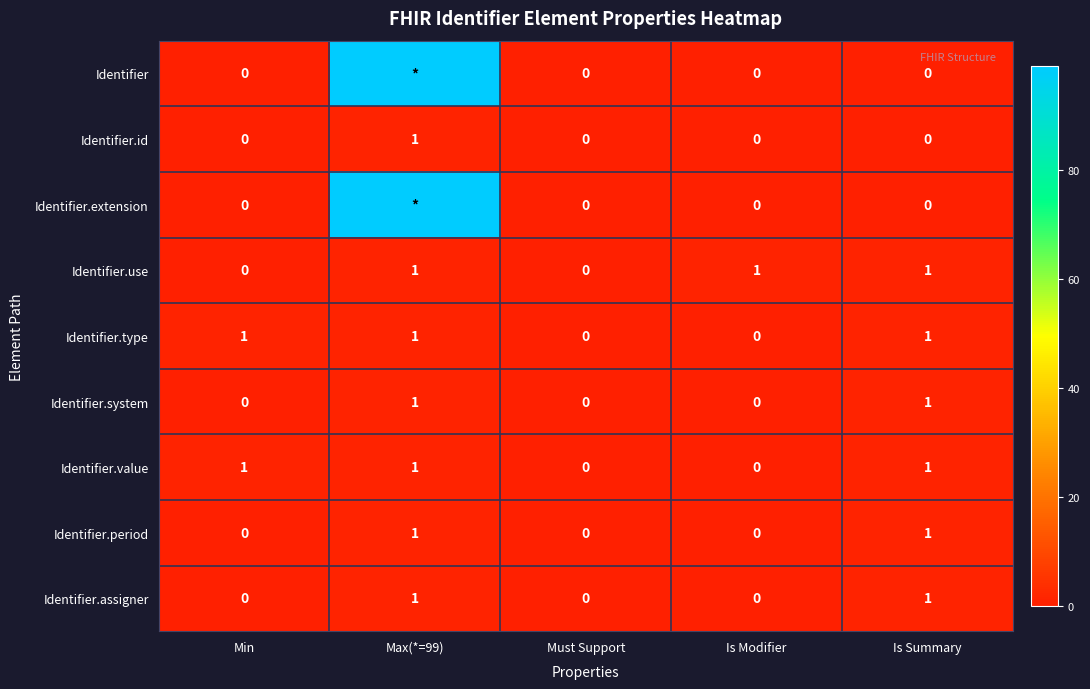

How many Identifier.type values are between 0 and 1?

5